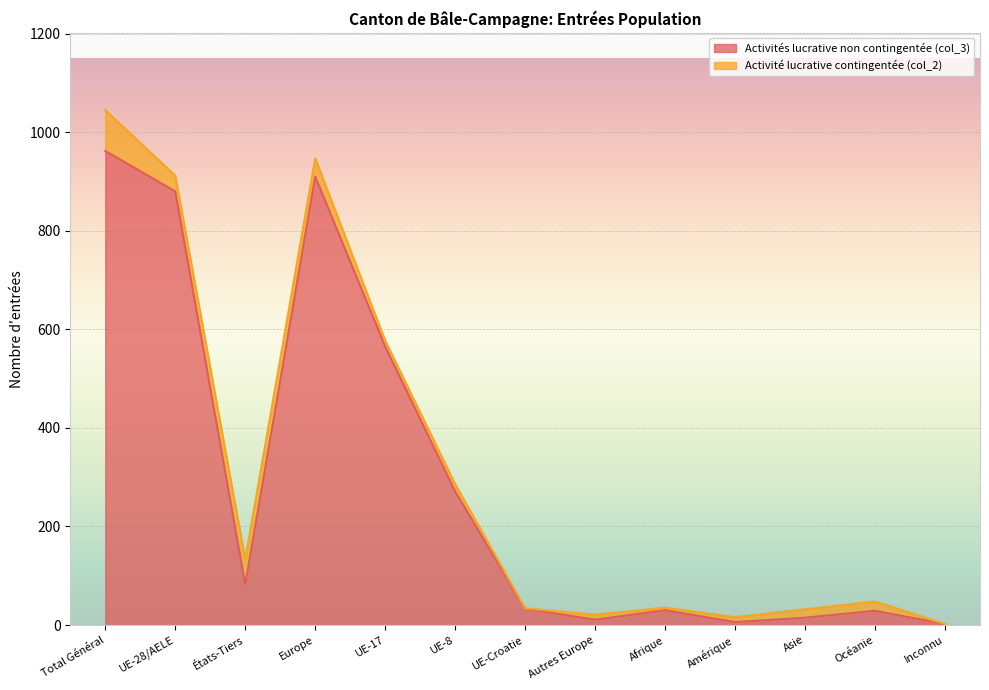

Reading right to left, list all the values displayed in this chart.

2	29	15	6	30	11	33	271	565	910	82	880	962